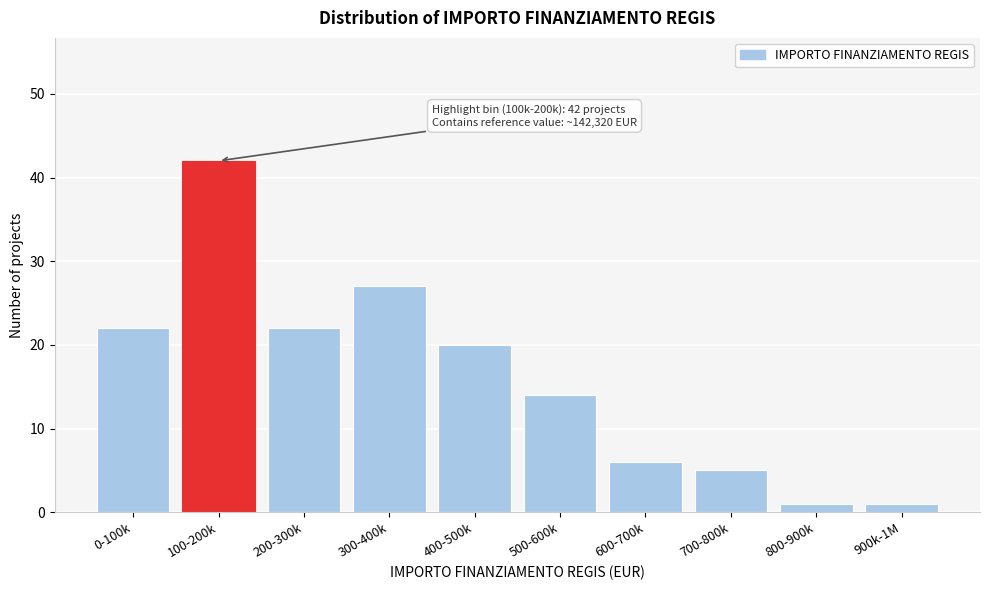

Reading left to right, what are all the values shown in this chart?

22	42	22	27	20	14	6	5	1	1